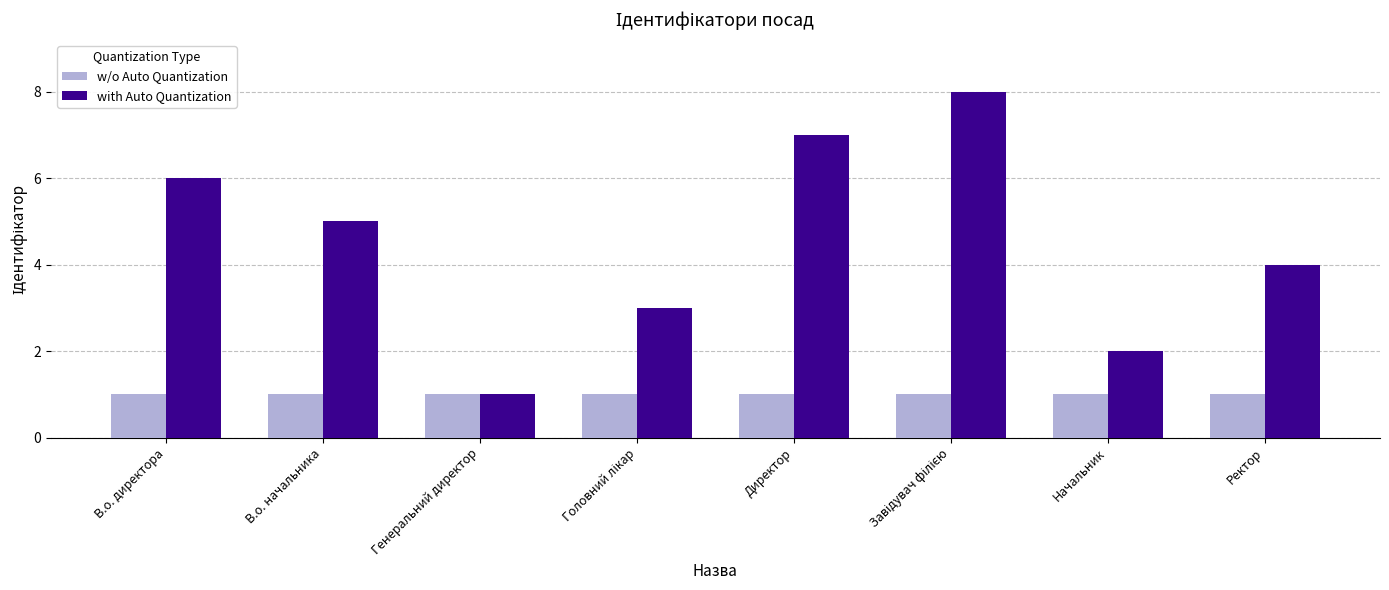

What is the highest value of the with Auto Quantization series?

8